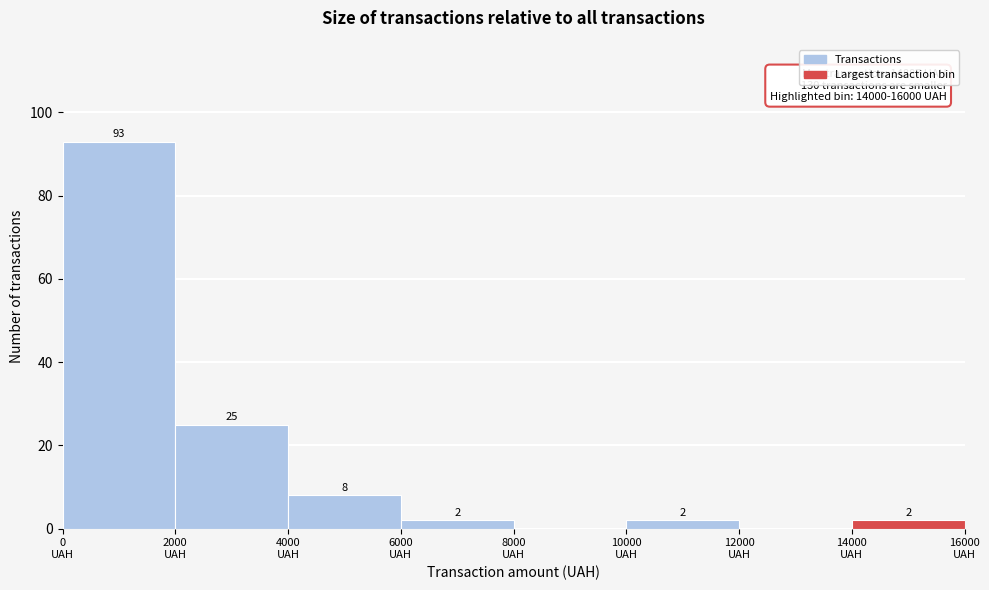

Over which range of the x-axis is the bar tallest?

0 to 2000